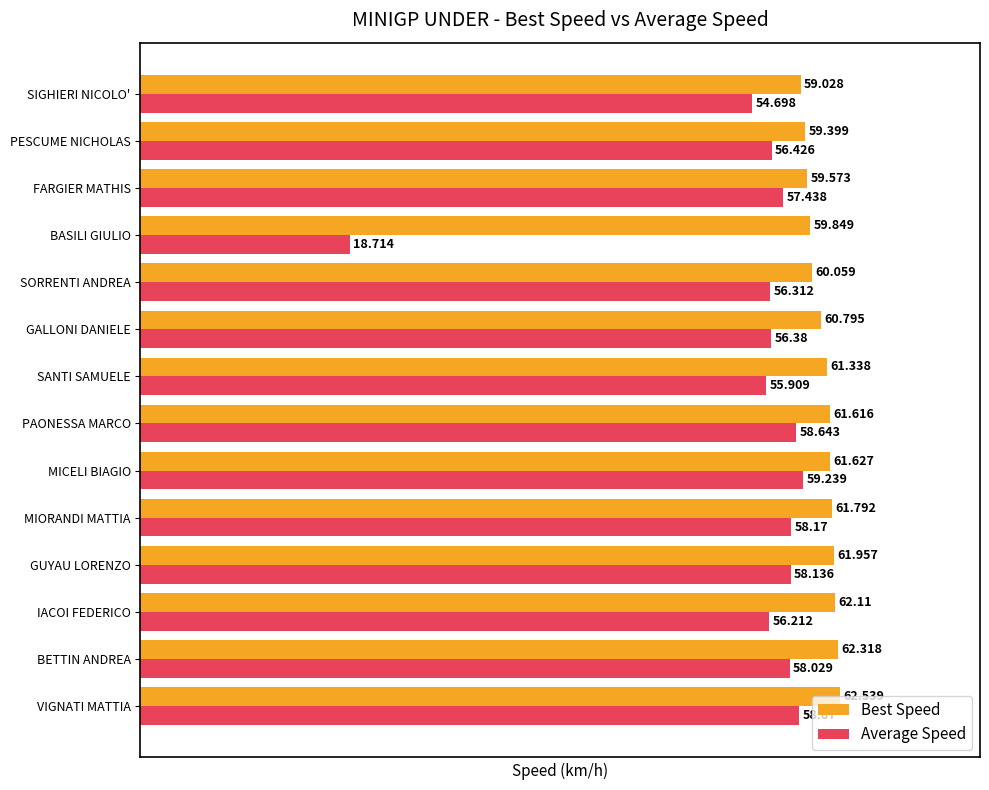

Count the number of data series in this chart.

2